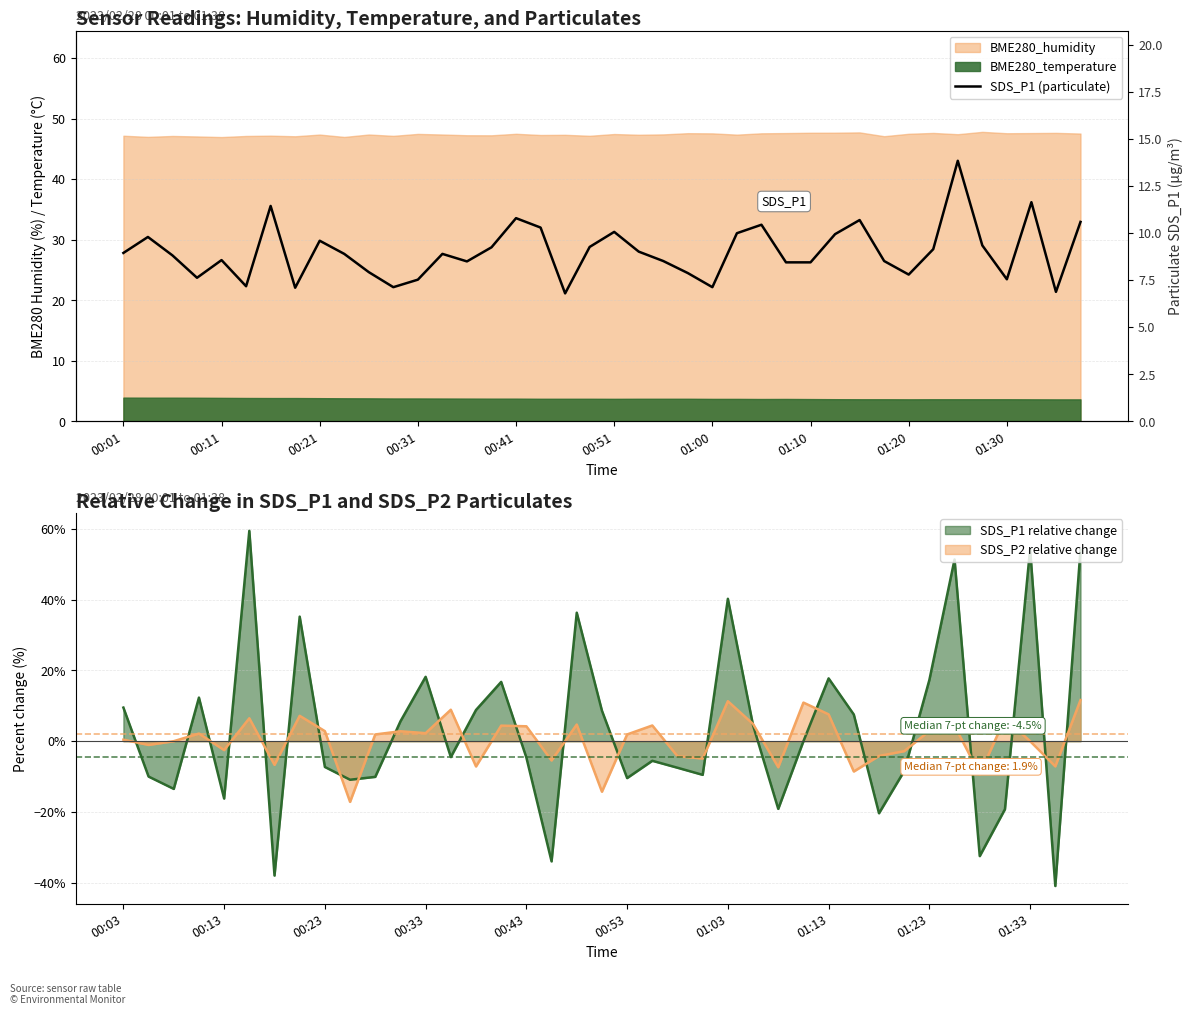

The value of SDS_P1 relative change at 00:23 is -7.3. True or false?

True